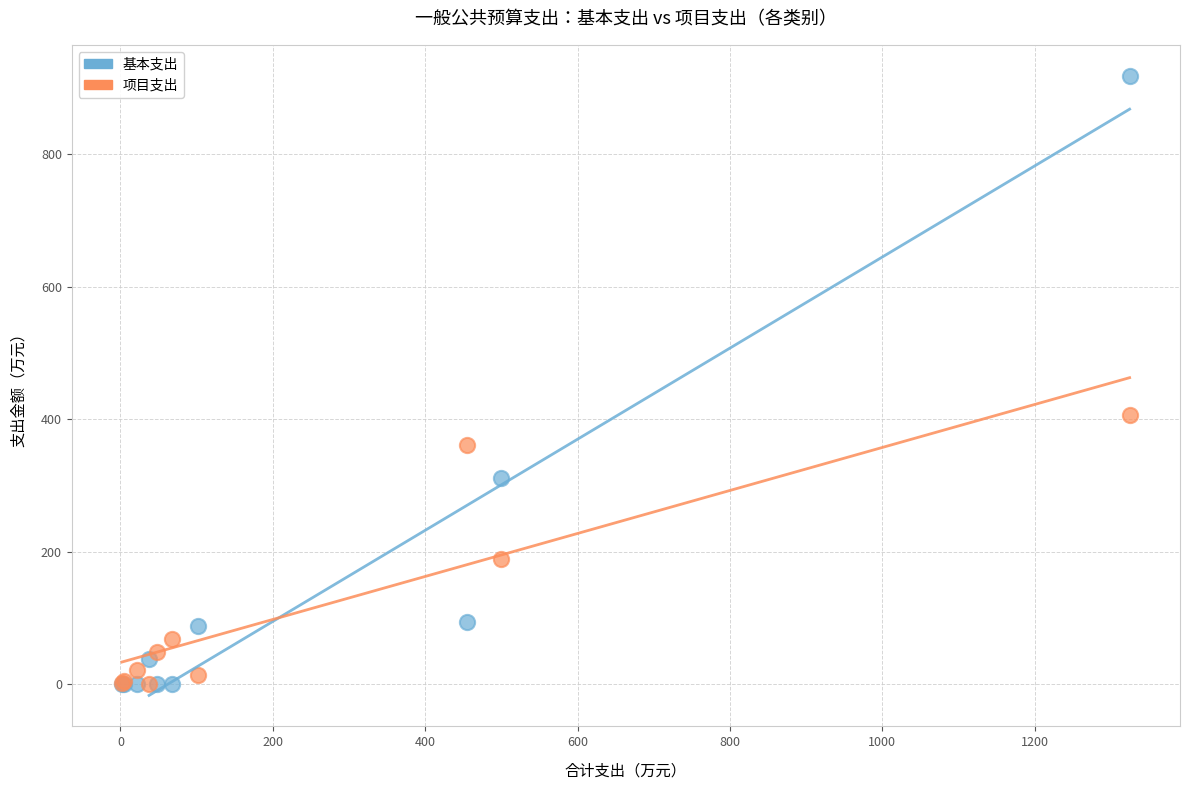

In the 基本支出 series, what Y value is closest to 459?

311.4